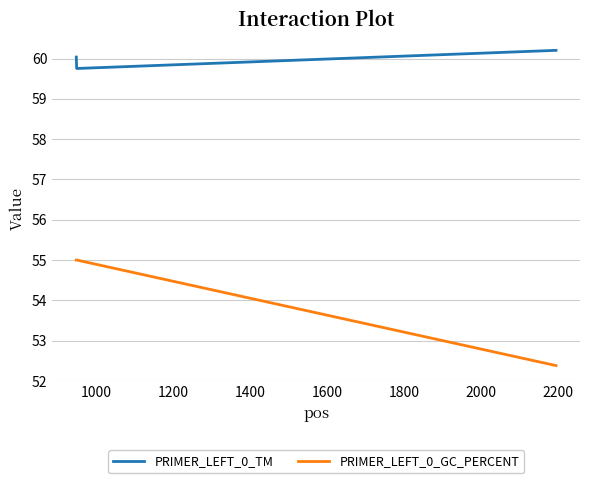

List the series in order of their peak value, lowest first.

PRIMER_LEFT_0_GC_PERCENT, PRIMER_LEFT_0_TM